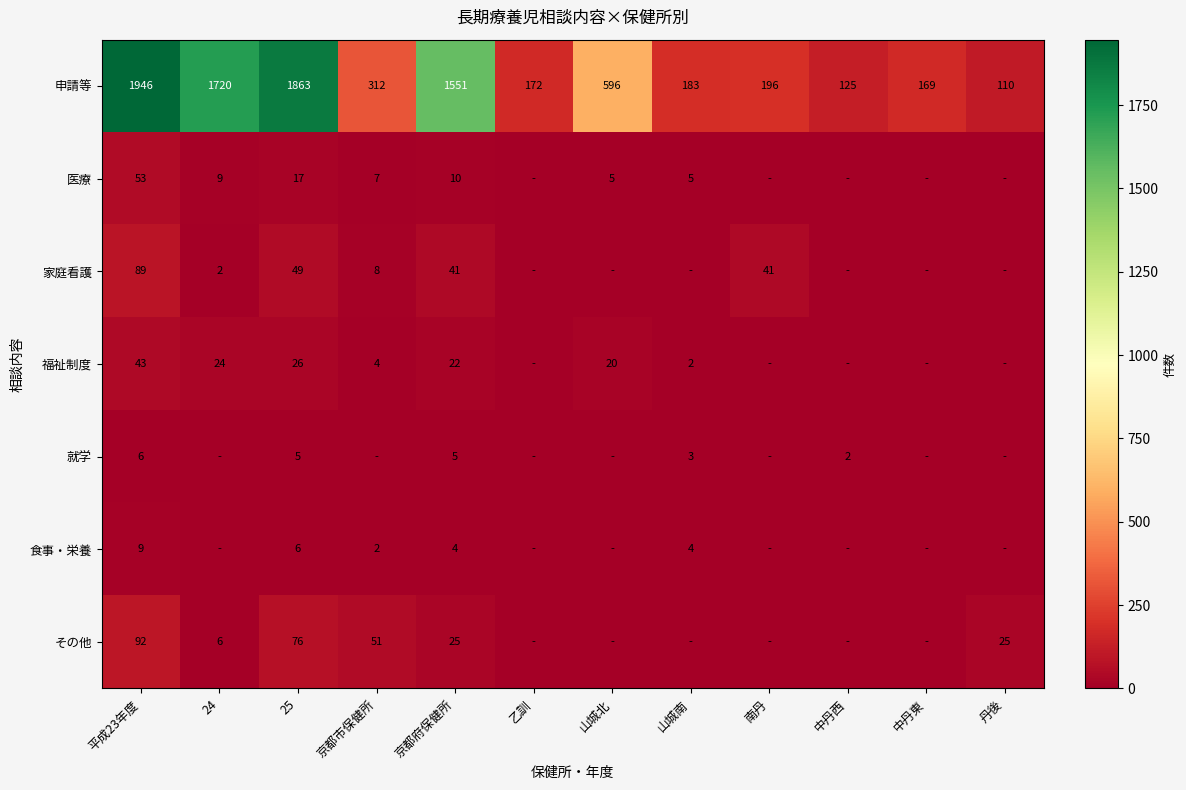

What is the total value across all series at 平成23年度?

2238